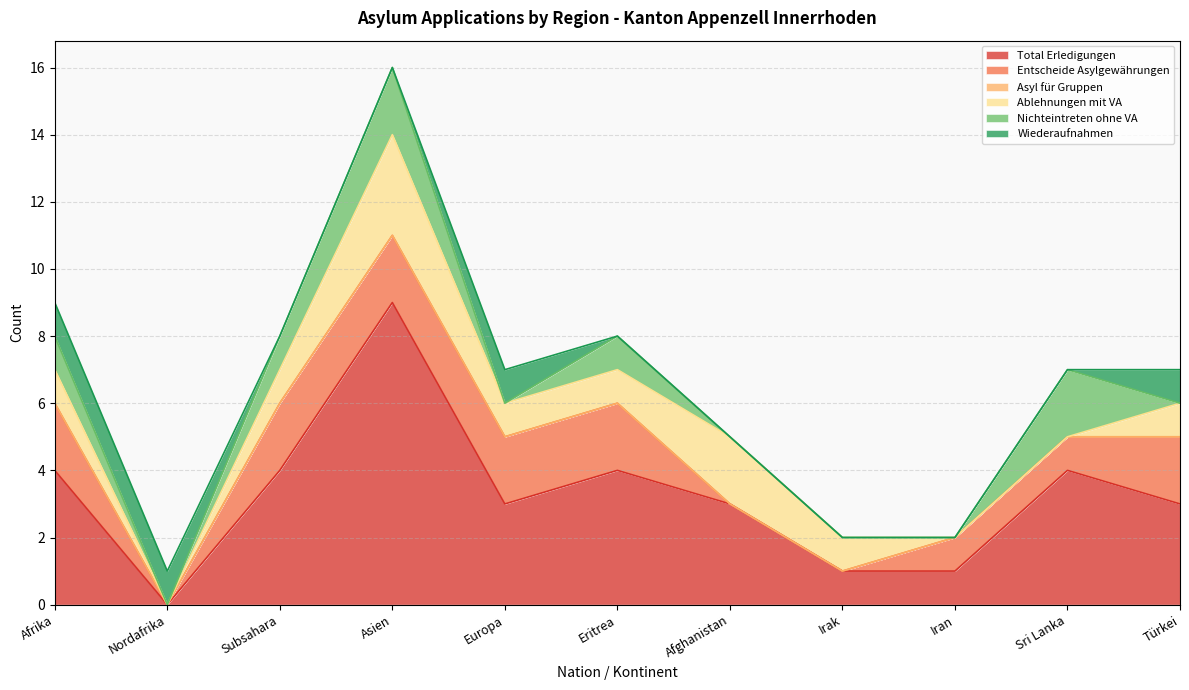

Which series has the largest range (max minus min)?

Total Erledigungen